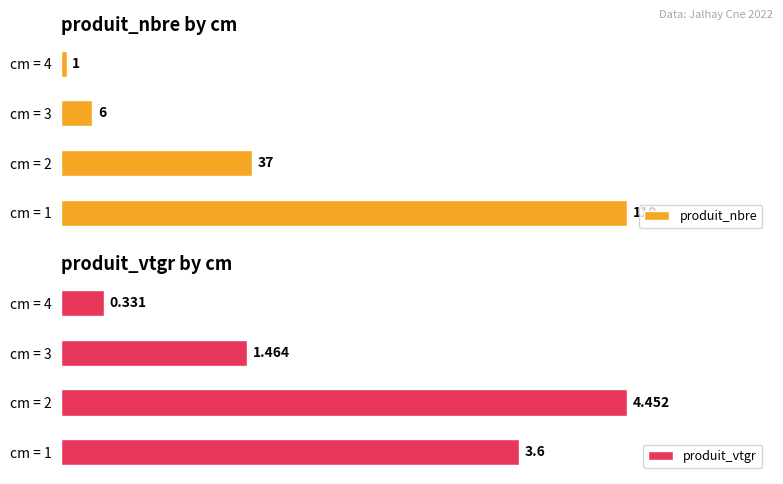

How many values in the produit_vtgr series are below 3?

2